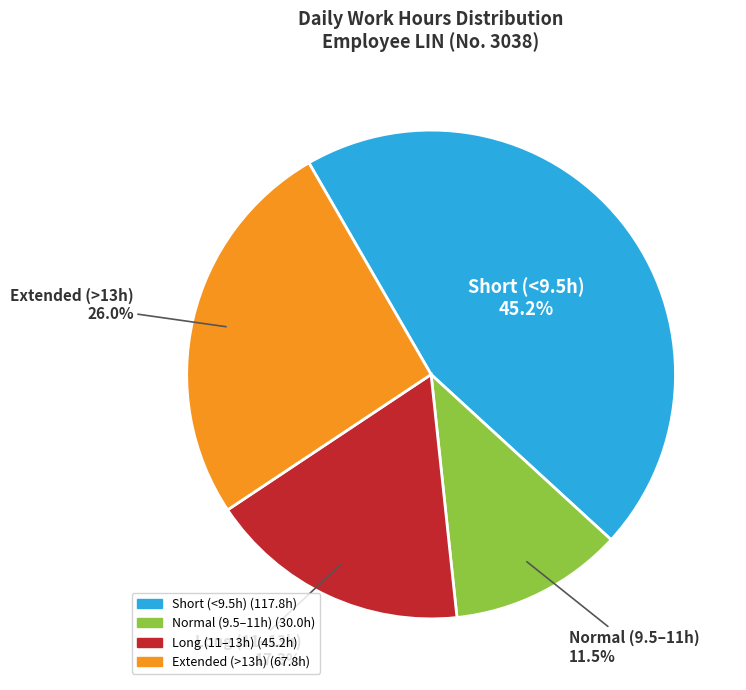

Which category has the smallest portion of the pie?

Normal (9.5–11h)